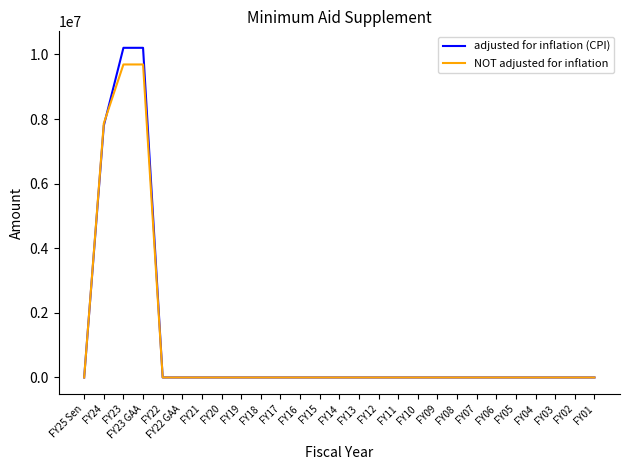

At FY23, list the series in order from smallest to largest.

NOT adjusted for inflation, adjusted for inflation (CPI)